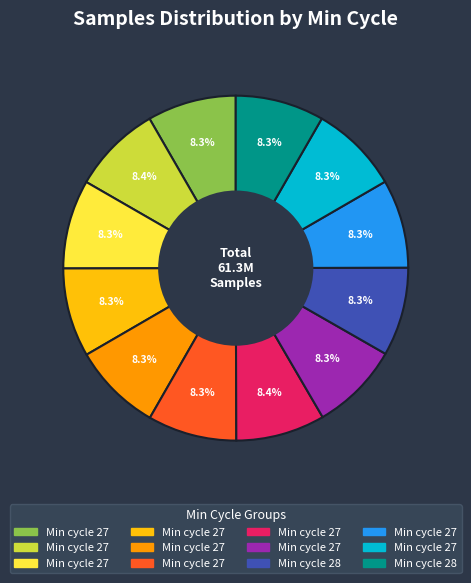

Does any single category account for the majority?

No